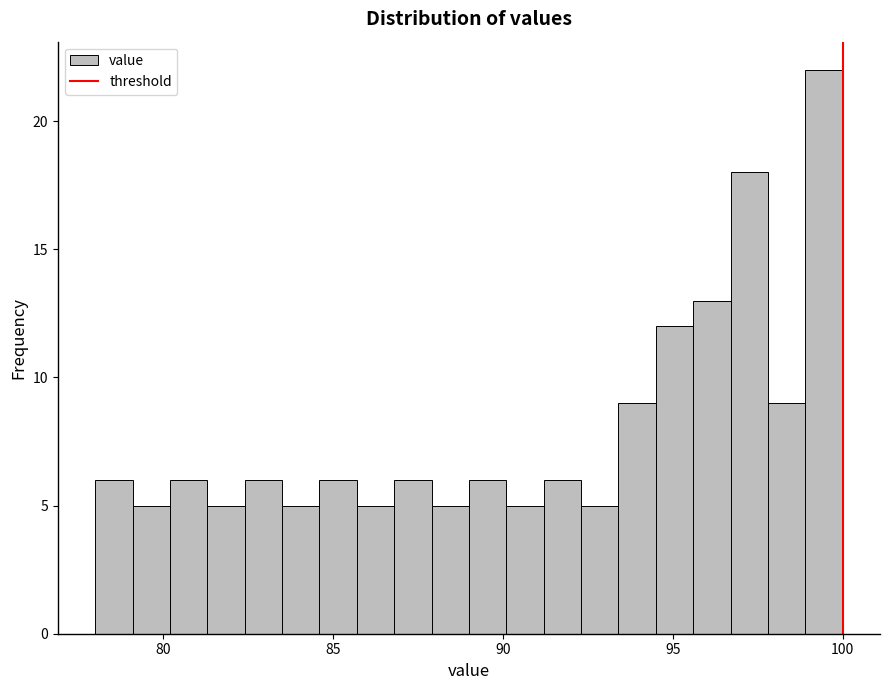

Around what value on the x-axis is the tallest bar? Give the approximate position of its centre, as read against the axis.

99.5